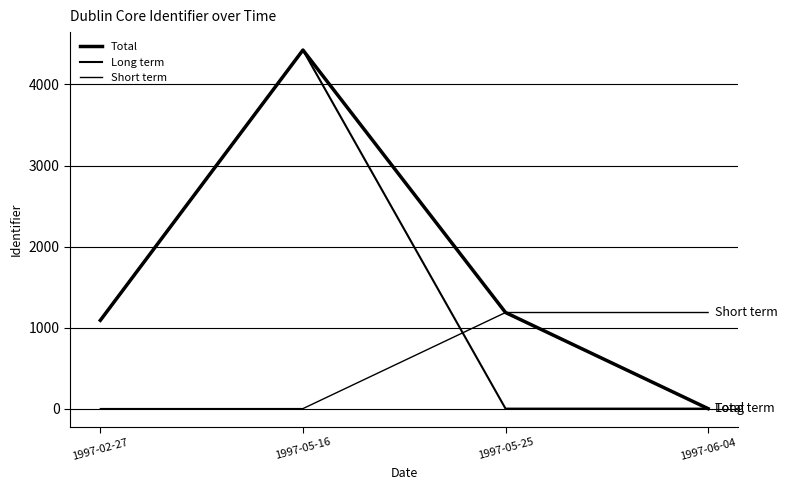

At how many categories does at least one series exceed 322?

4